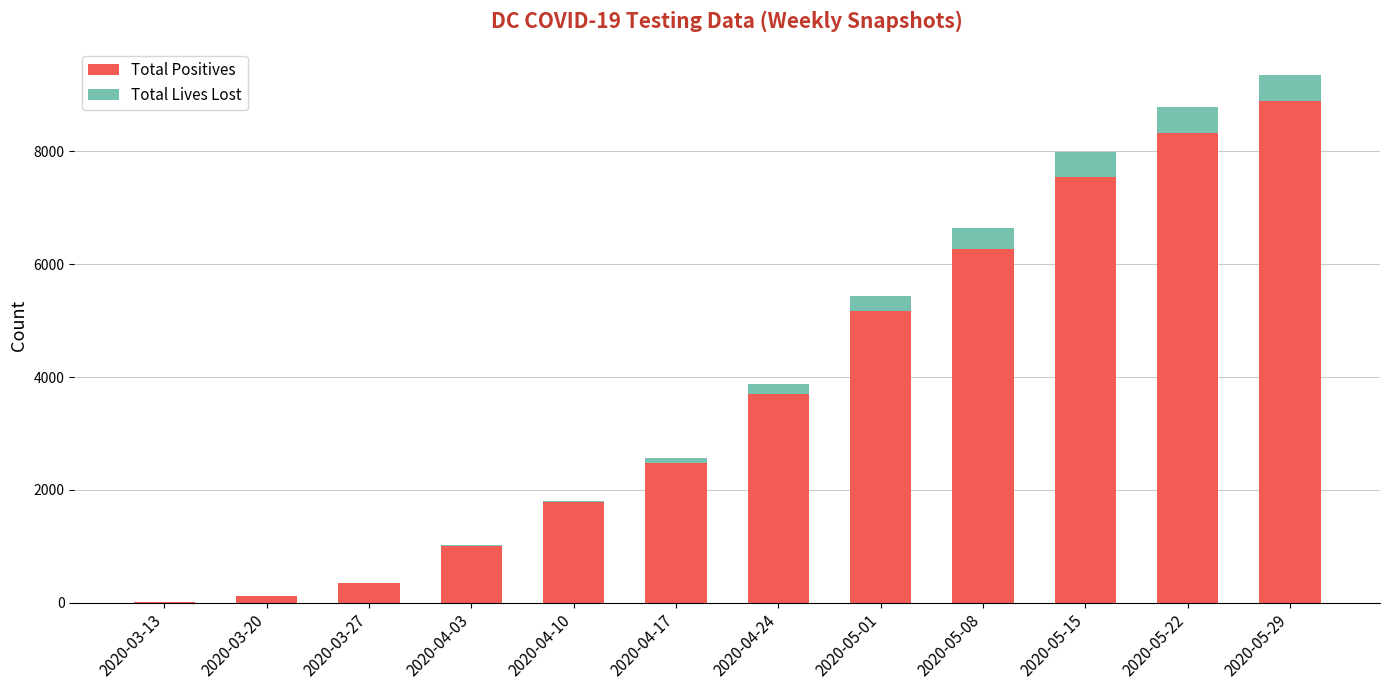

The value of Total Positives at 2020-05-15 is 7551. True or false?

True